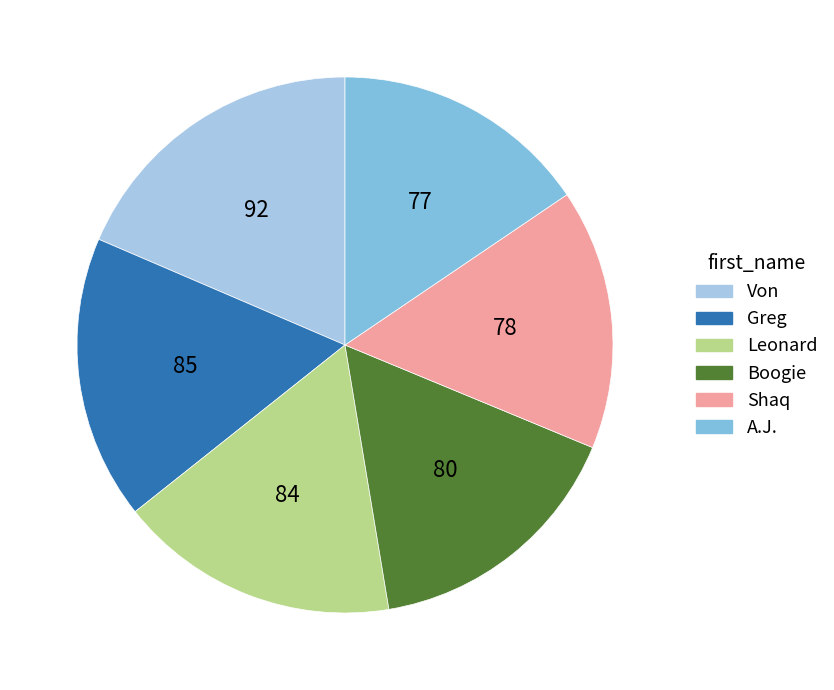

Approximately how many times larger is the value at A.J. compared to Von?

0.8